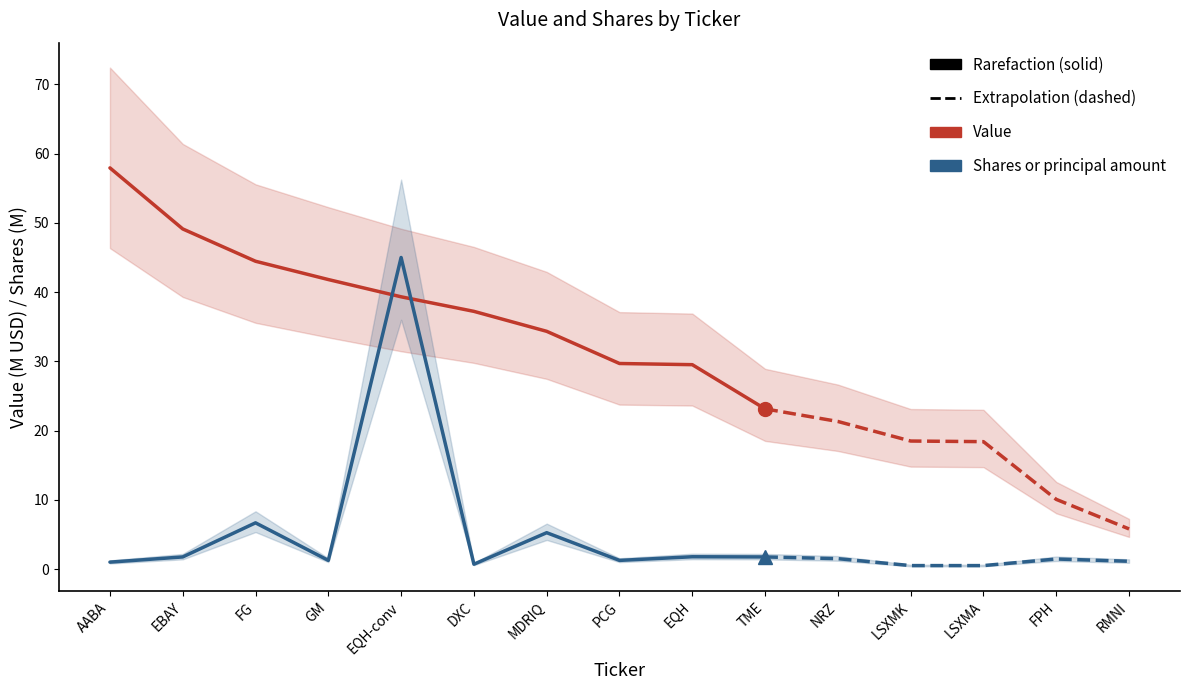

How many intersections are there between Value and Shares or principal amount?

2